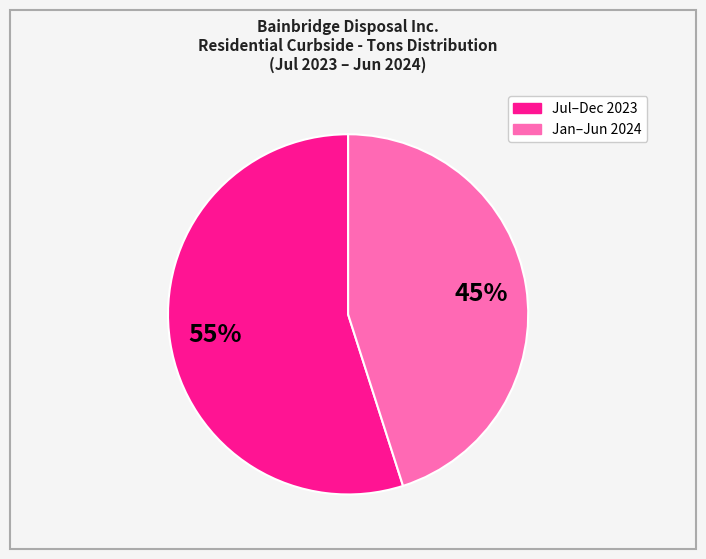

To the nearest percent, what is the difference between the largest and smallest slice percentages?

10%